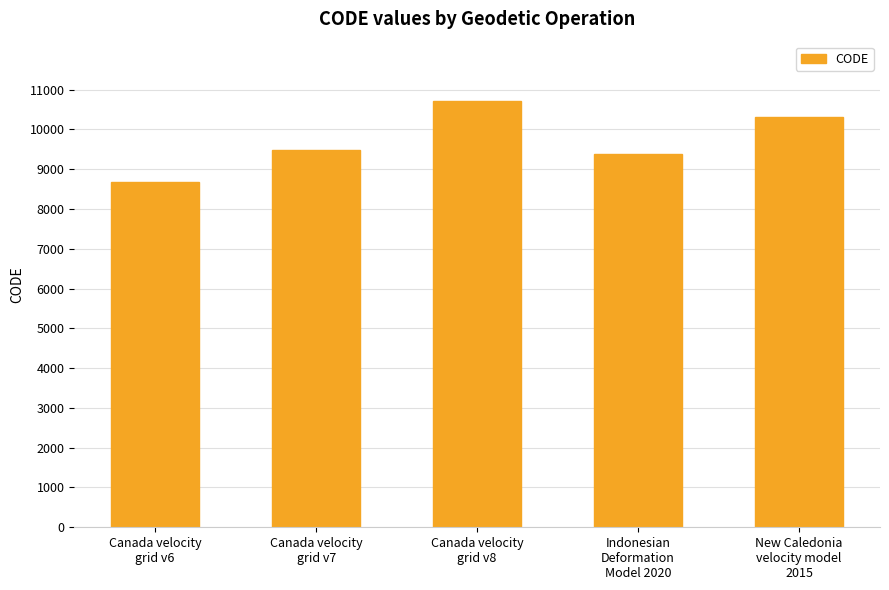

What is the difference between the maximum and minimum values?

2031